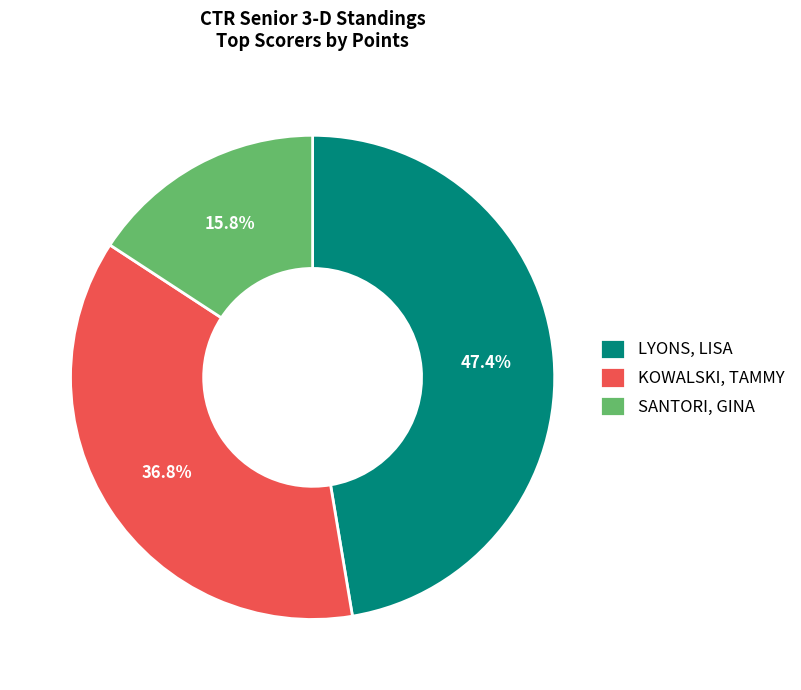

What is the largest slice in the pie chart?

LYONS, LISA